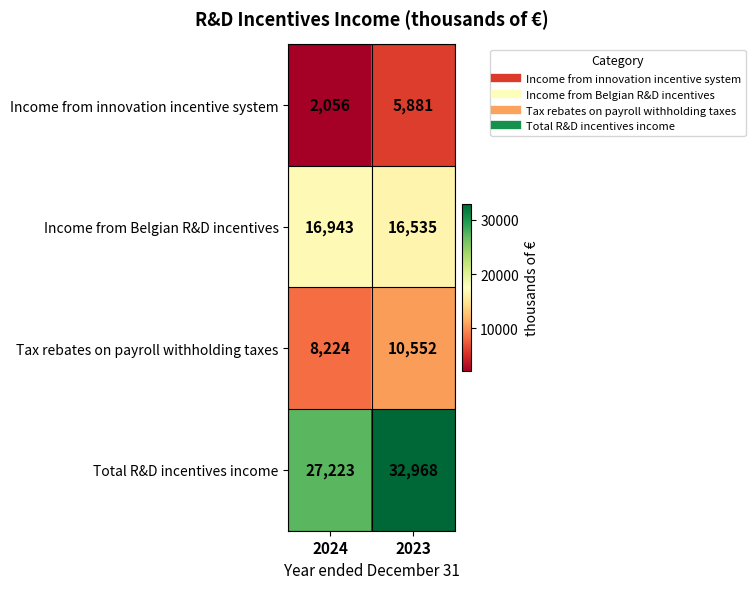

Reading left to right, extract all data points from this chart.

Income from innovation incentive system: 2024=2056	2023=5881
Income from Belgian R&D incentives: 2024=16943	2023=16535
Tax rebates on payroll withholding taxes: 2024=8224	2023=10552
Total R&D incentives income: 2024=27223	2023=32968